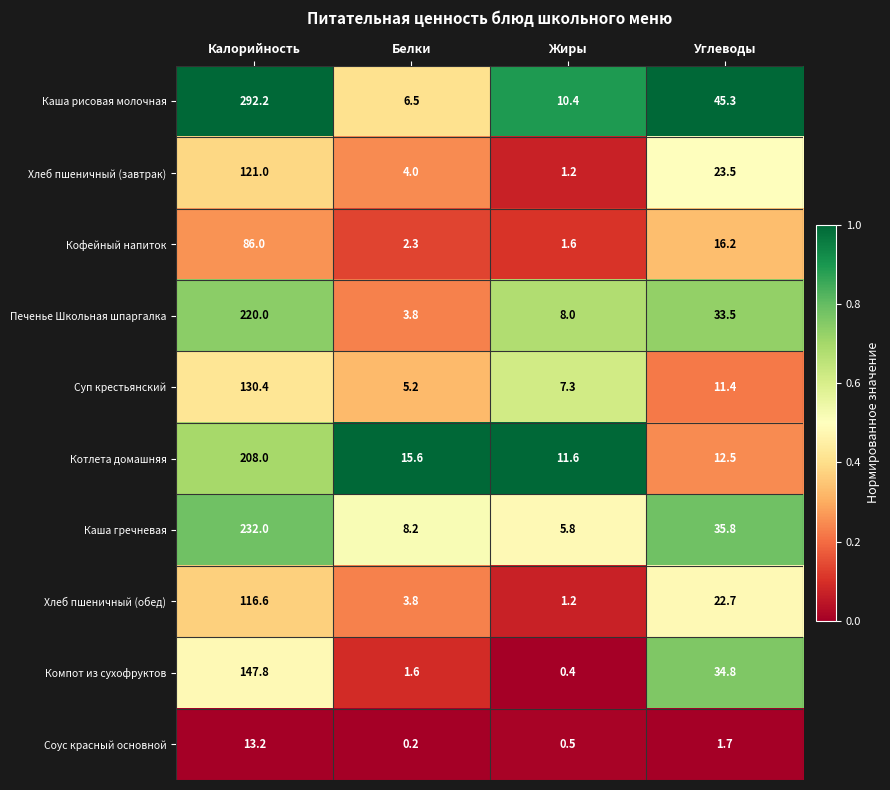

Which series has the widest spread of values?

Каша рисовая молочная